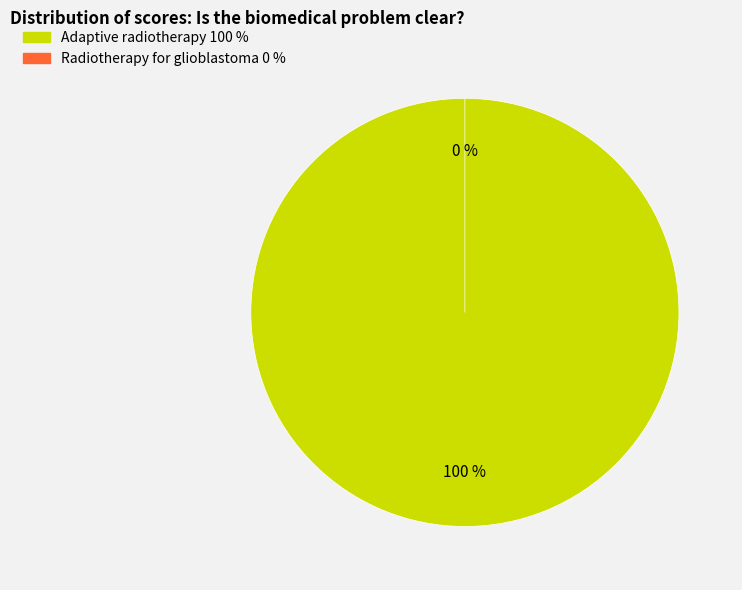

What percentage do Radiotherapy for glioblastoma (ID: 114702875905) and Delivering adaptive radiotherapy (ID: 114702889207) together represent?

100.0%